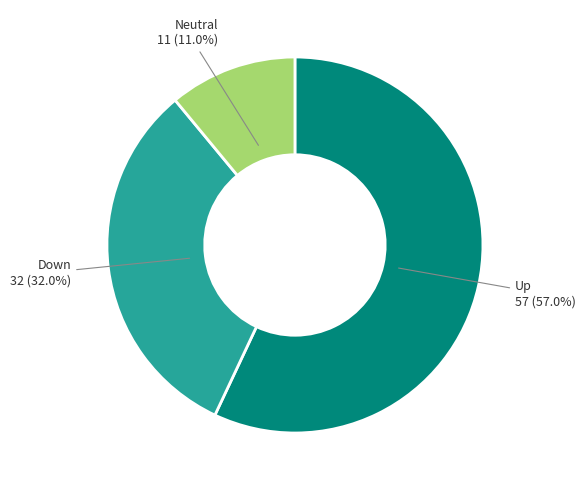

How many segments does this pie chart have?

3